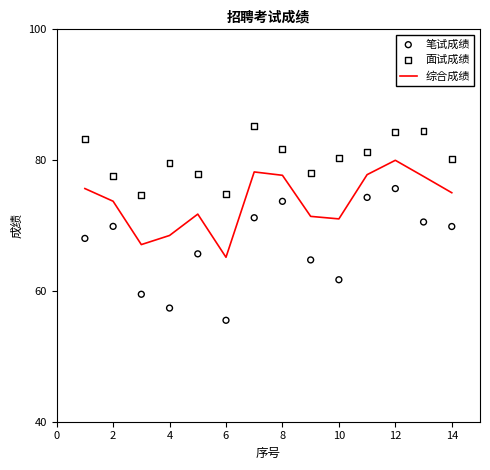

The value of 综合成绩 at 4 is 97.7. True or false?

False